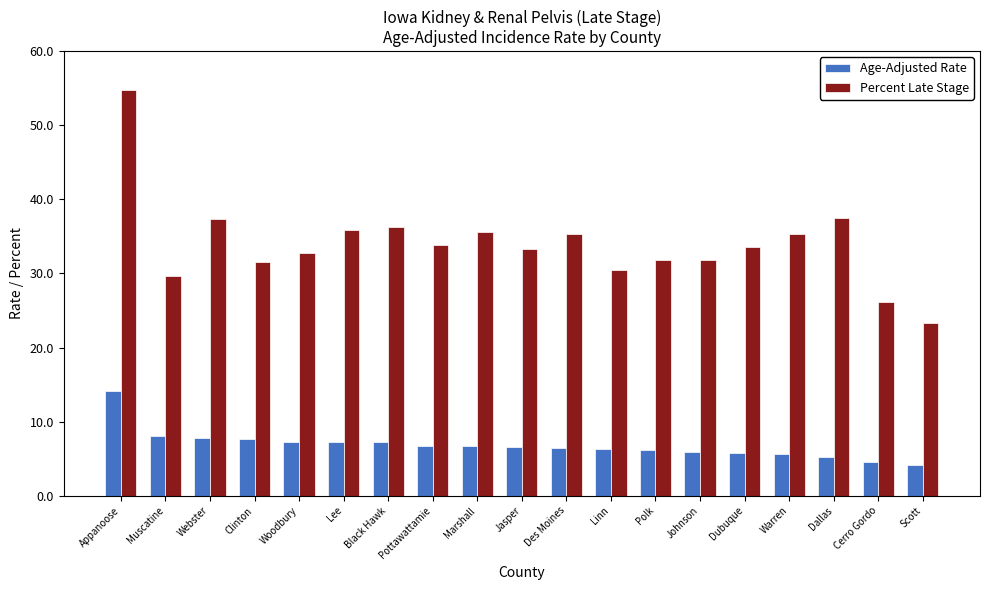

Count the number of data series in this chart.

2